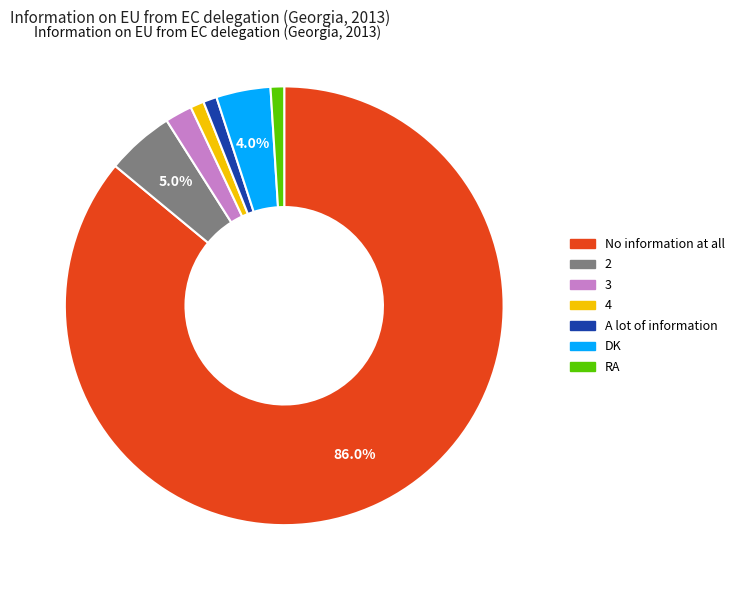

Approximately how many times larger is the value at 3 compared to 4?

2.0